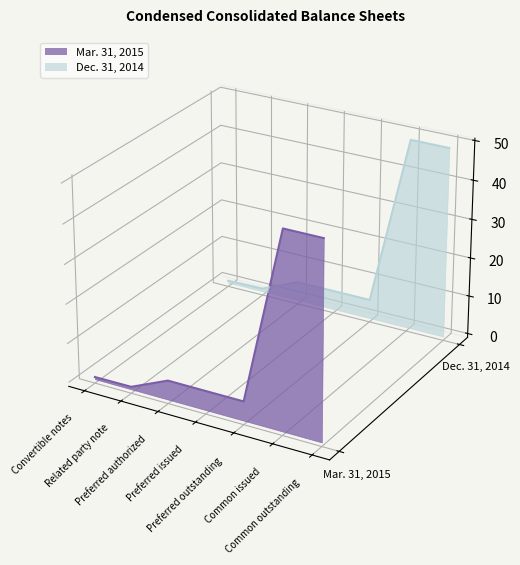

Is it true that Mar. 31, 2015 equals -0.1 at Preferred outstanding?

True